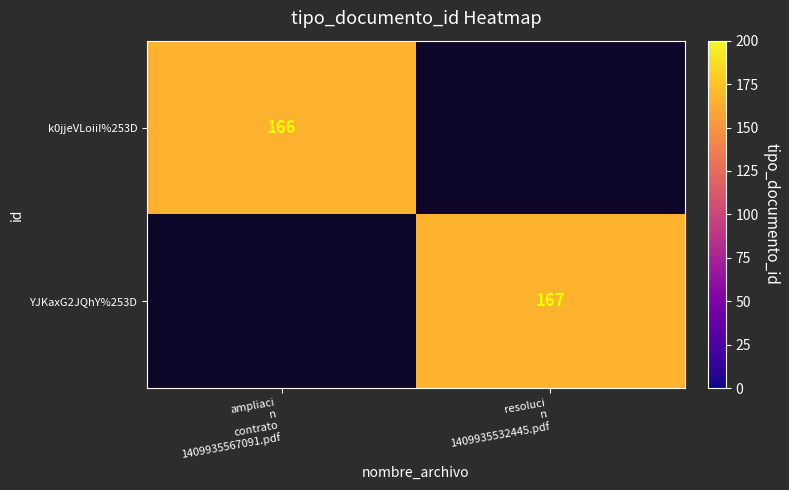

Is it true that k0jjeVLoiiI%253D equals 166.0 at ampliaci n contrato 1409935567091.pdf?

True